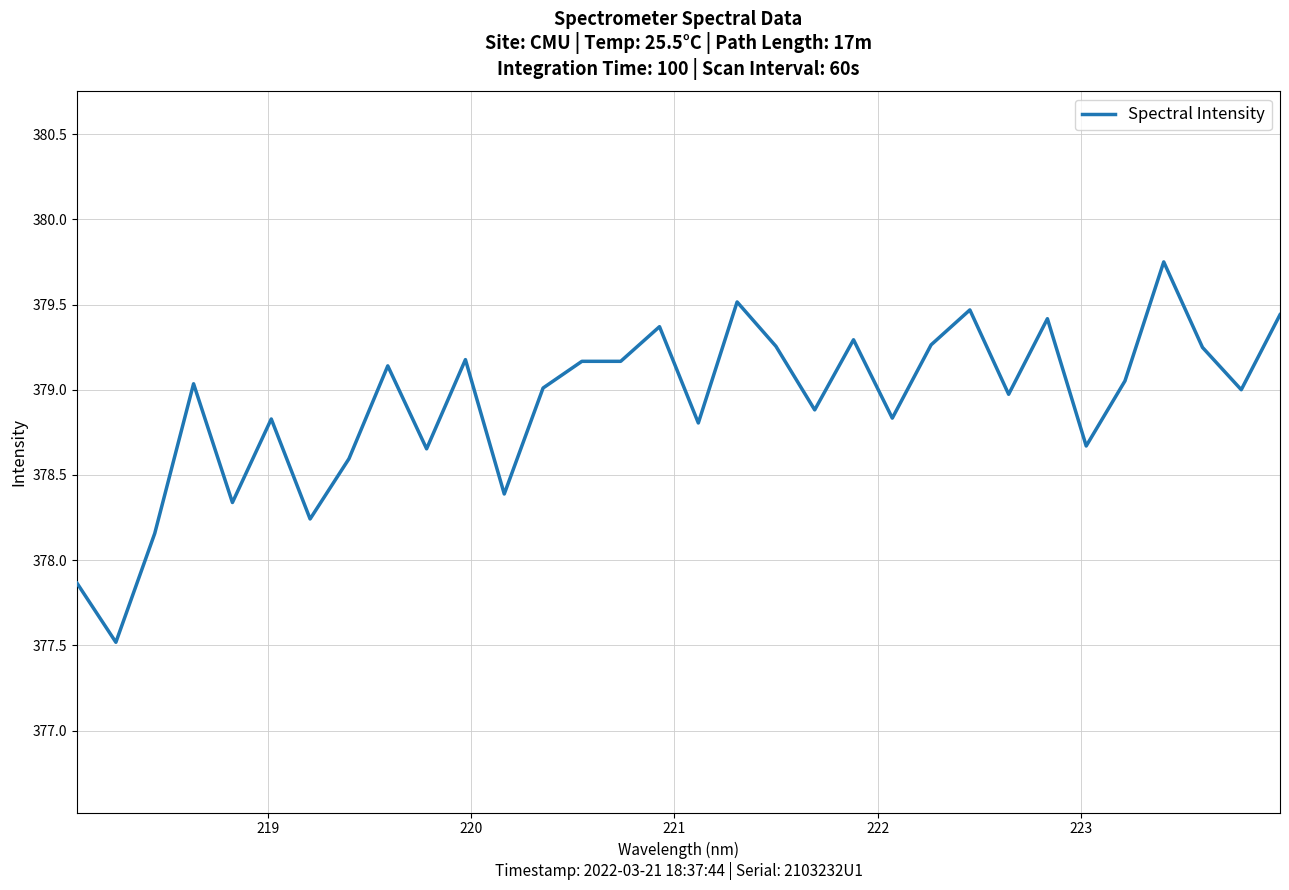

What is the minimum value shown in the chart?

377.5